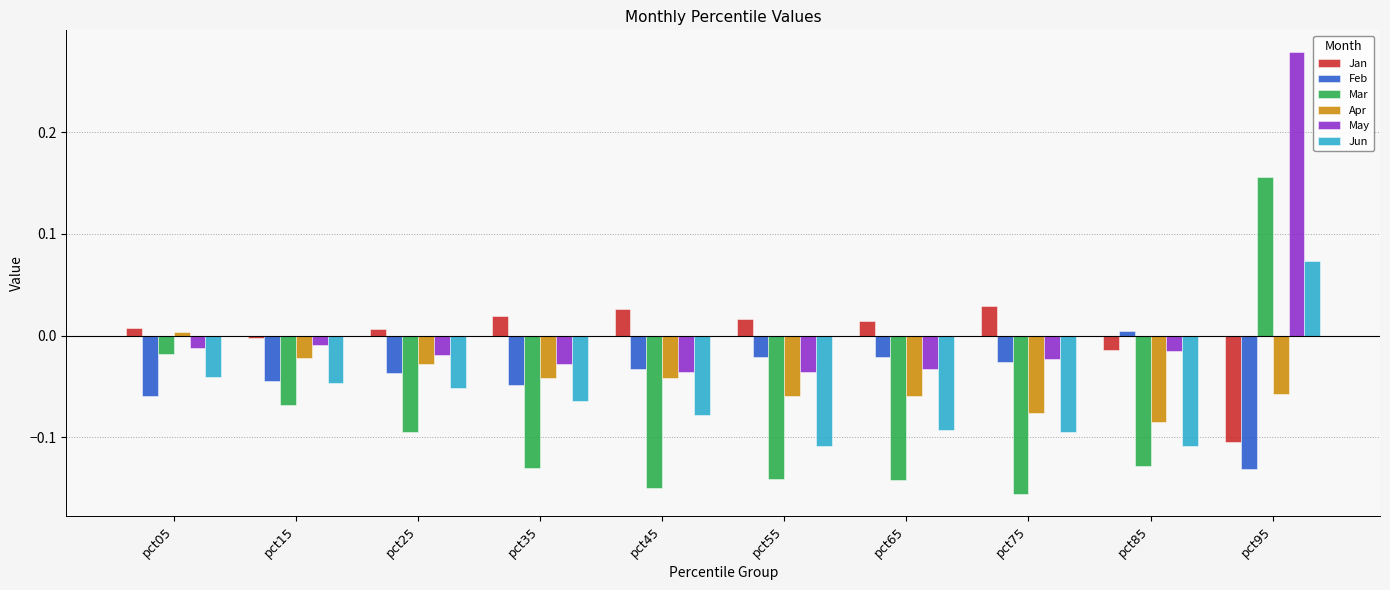

At which label does Apr first exceed 0?

pct05